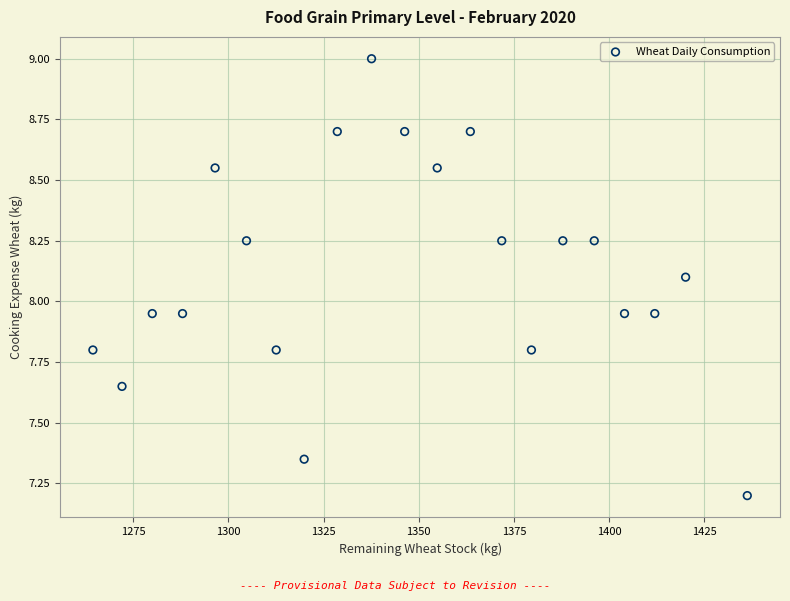

What is the range of Y values (max minus min)?

1.8